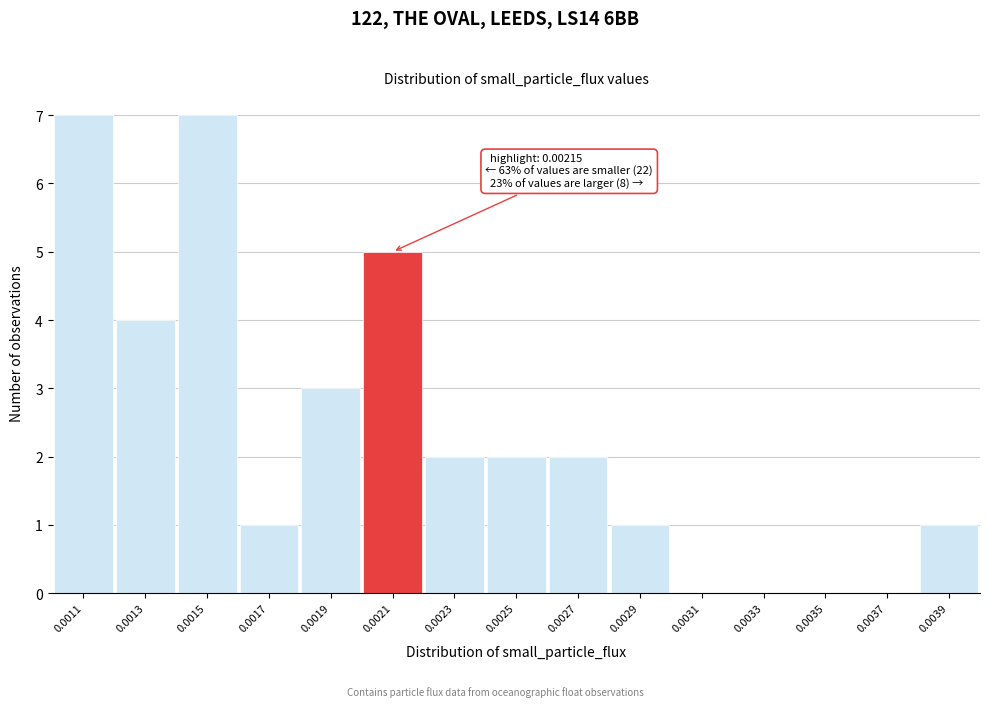

Reading right to left, transcribe all the data shown in this chart.

0.0039=1	0.0037=0	0.0035=0	0.0033=0	0.0031=0	0.0029=1	0.0027=2	0.0025=2	0.0023=2	0.0021=5	0.0019=3	0.0017=1	0.0015=7	0.0013=4	0.0011=7